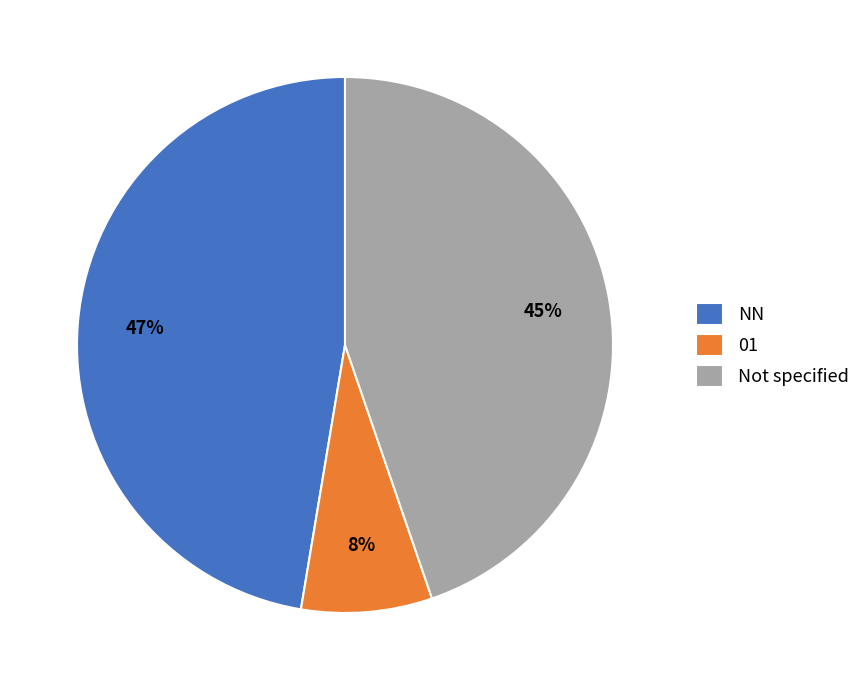

To the nearest percent, what portion does NN represent?

47%